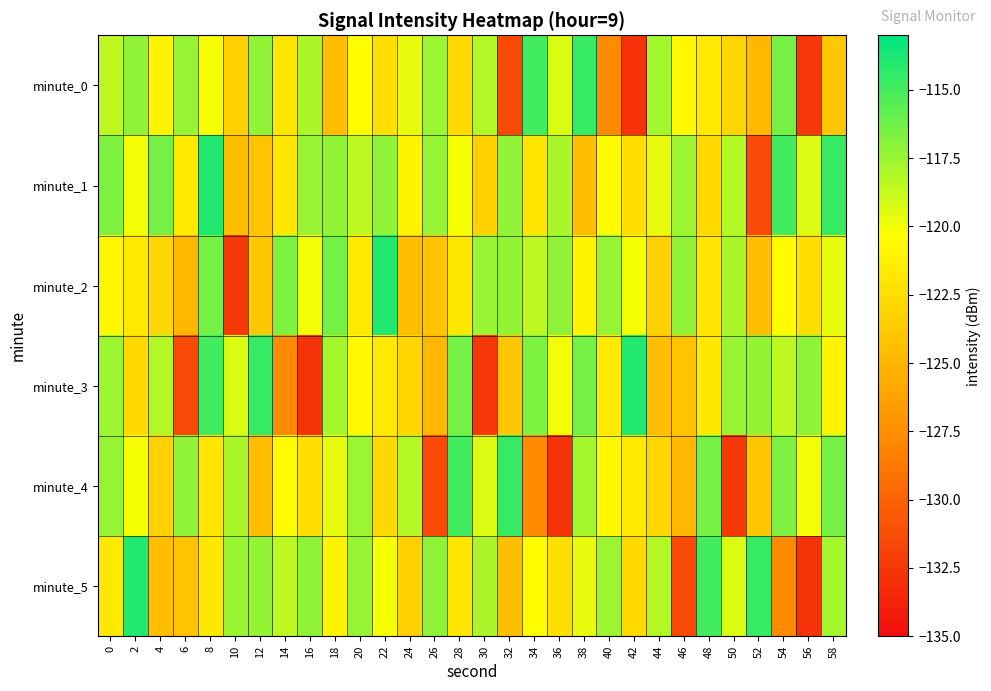

Reading right to left, extract all data points from this chart.

minute_0: 58=-123.8	56=-132.4	54=-116.4	52=-124.9	50=-122.9	48=-121.8	46=-120.8	44=-117.8	42=-132.8	40=-127.7	38=-114.6	36=-119.3	34=-114.9	32=-131.4	30=-118.2	28=-122.7	26=-117.5	24=-119.7	22=-122.3	20=-120.5	18=-124.4	16=-117.9	14=-122.0	12=-117.2	10=-123.3	8=-120.1	6=-117.3	4=-121.1	2=-117.2	0=-118.5
minute_1: 58=-114.6	56=-119.3	54=-114.9	52=-131.4	50=-118.2	48=-122.7	46=-117.5	44=-119.7	42=-122.3	40=-120.5	38=-124.4	36=-117.9	34=-122.0	32=-117.2	30=-123.3	28=-120.1	26=-117.3	24=-121.1	22=-117.2	20=-118.5	18=-117.2	16=-117.5	14=-121.8	12=-124.1	10=-124.5	8=-114.0	6=-121.7	4=-116.4	2=-120.0	0=-116.7
minute_2: 58=-119.7	56=-122.3	54=-120.5	52=-124.4	50=-117.9	48=-122.0	46=-117.2	44=-123.3	42=-120.1	40=-117.3	38=-121.1	36=-117.2	34=-118.5	32=-117.2	30=-117.5	28=-121.8	26=-124.1	24=-124.5	22=-114.0	20=-121.7	18=-116.4	16=-120.0	14=-116.7	12=-123.8	10=-132.4	8=-116.4	6=-124.9	4=-122.9	2=-121.8	0=-120.8
minute_3: 58=-121.1	56=-117.2	54=-118.5	52=-117.2	50=-117.5	48=-121.8	46=-124.1	44=-124.5	42=-114.0	40=-121.7	38=-116.4	36=-120.0	34=-116.7	32=-123.8	30=-132.4	28=-116.4	26=-124.9	24=-122.9	22=-121.8	20=-120.8	18=-117.8	16=-132.8	14=-127.7	12=-114.6	10=-119.3	8=-114.9	6=-131.4	4=-118.2	2=-122.7	0=-117.5
minute_4: 58=-116.4	56=-120.0	54=-116.7	52=-123.8	50=-132.4	48=-116.4	46=-124.9	44=-122.9	42=-121.8	40=-120.8	38=-117.8	36=-132.8	34=-127.7	32=-114.6	30=-119.3	28=-114.9	26=-131.4	24=-118.2	22=-122.7	20=-117.5	18=-119.7	16=-122.3	14=-120.5	12=-124.4	10=-117.9	8=-122.0	6=-117.2	4=-123.3	2=-120.1	0=-117.3
minute_5: 58=-117.8	56=-132.8	54=-127.7	52=-114.6	50=-119.3	48=-114.9	46=-131.4	44=-118.2	42=-122.7	40=-117.5	38=-119.7	36=-122.3	34=-120.5	32=-124.4	30=-117.9	28=-122.0	26=-117.2	24=-123.3	22=-120.1	20=-117.3	18=-121.1	16=-117.2	14=-118.5	12=-117.2	10=-117.5	8=-121.8	6=-124.1	4=-124.5	2=-114.0	0=-121.7